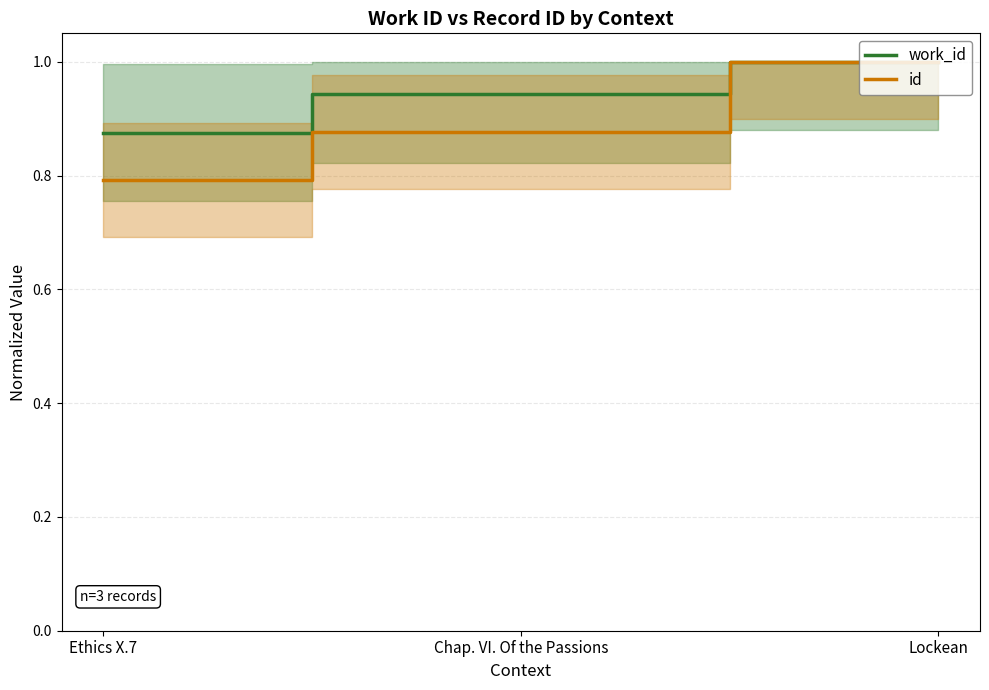

Which has a higher value, Lockean or Chap. VI. Of the Passions?

Lockean